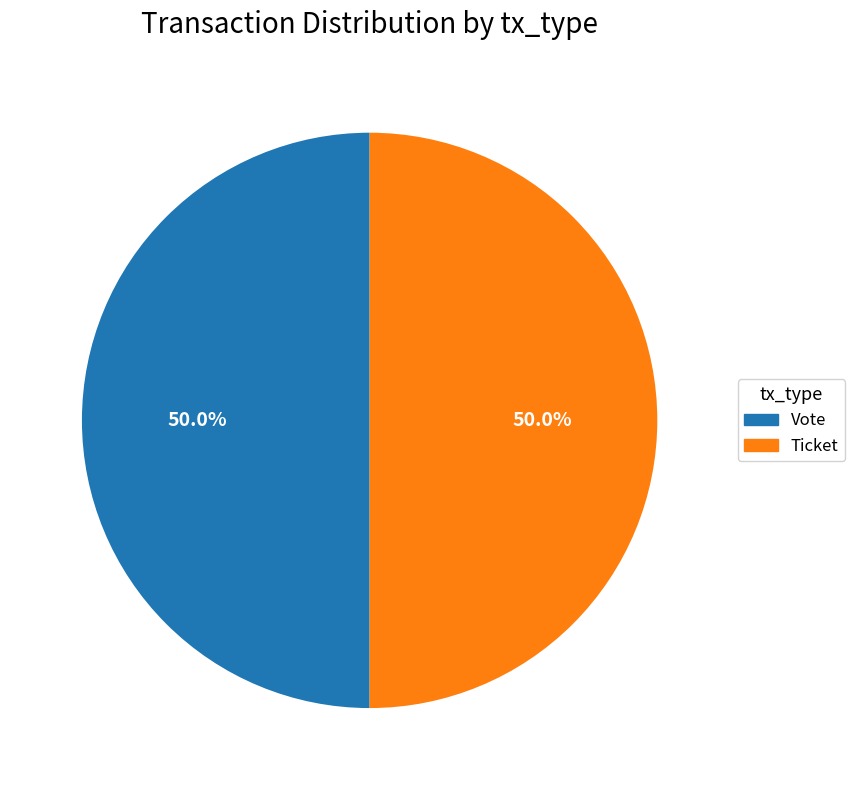

To the nearest percent, what is the combined percentage of Ticket and Vote?

100%